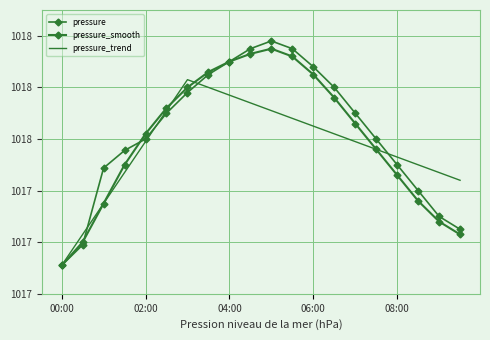

What are all the series names shown in the legend?

pressure, pressure_smooth, pressure_trend